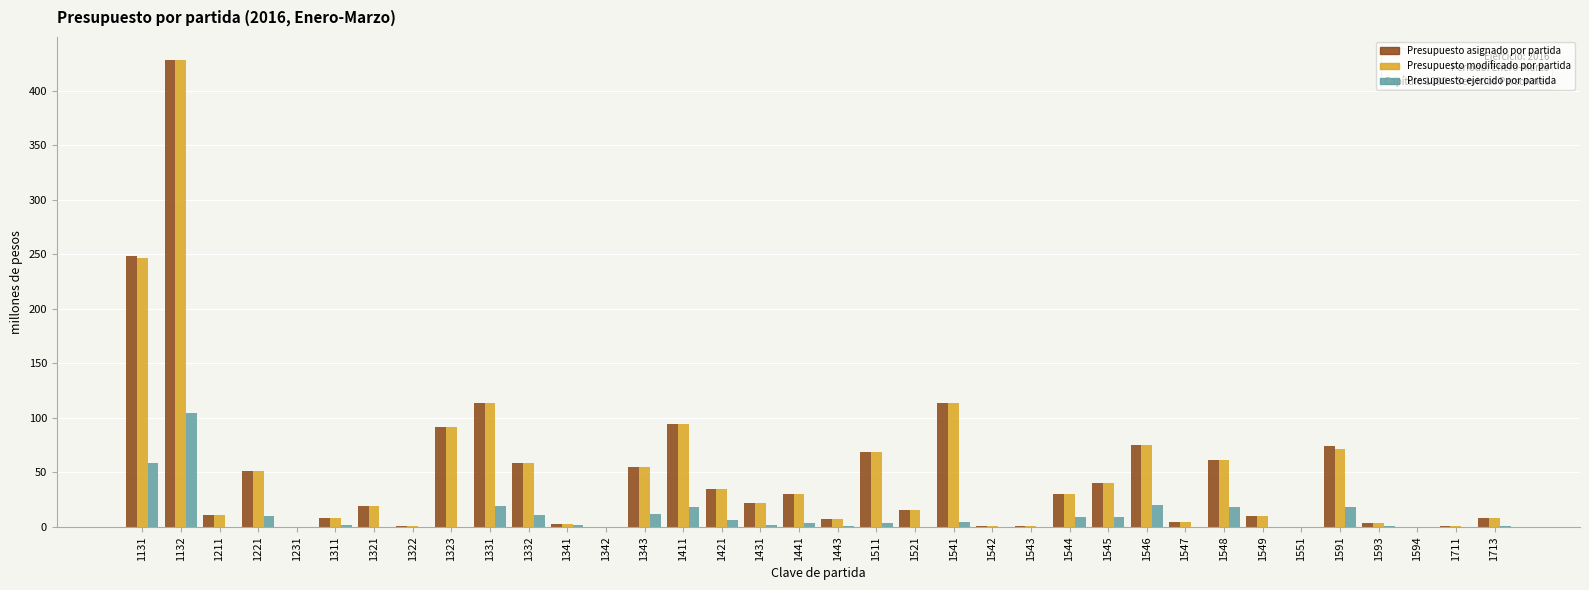

Which category has the highest value in the Presupuesto asignado por partida series?

1132